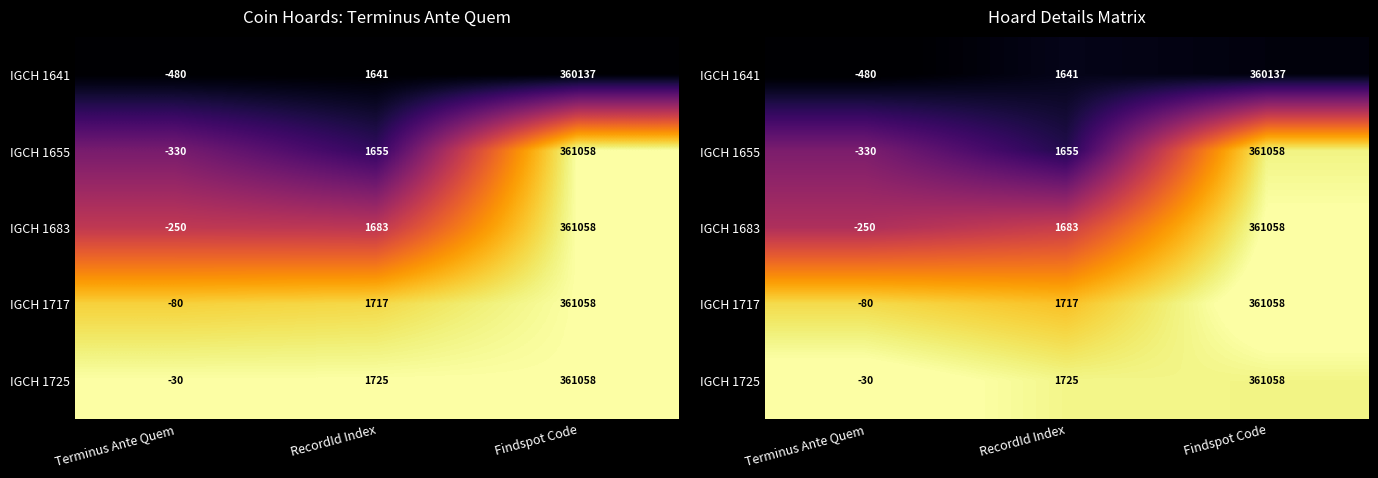

At which category is the sum across all series the highest?

Findspot Code